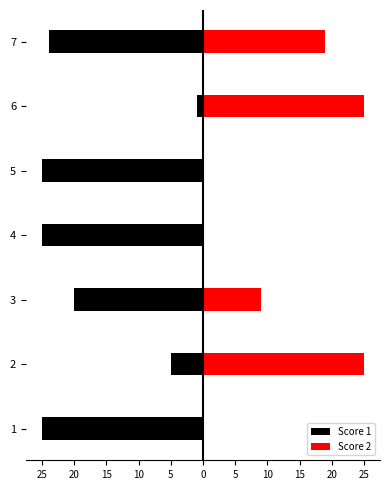

Which series has the widest spread of values?

Score 2